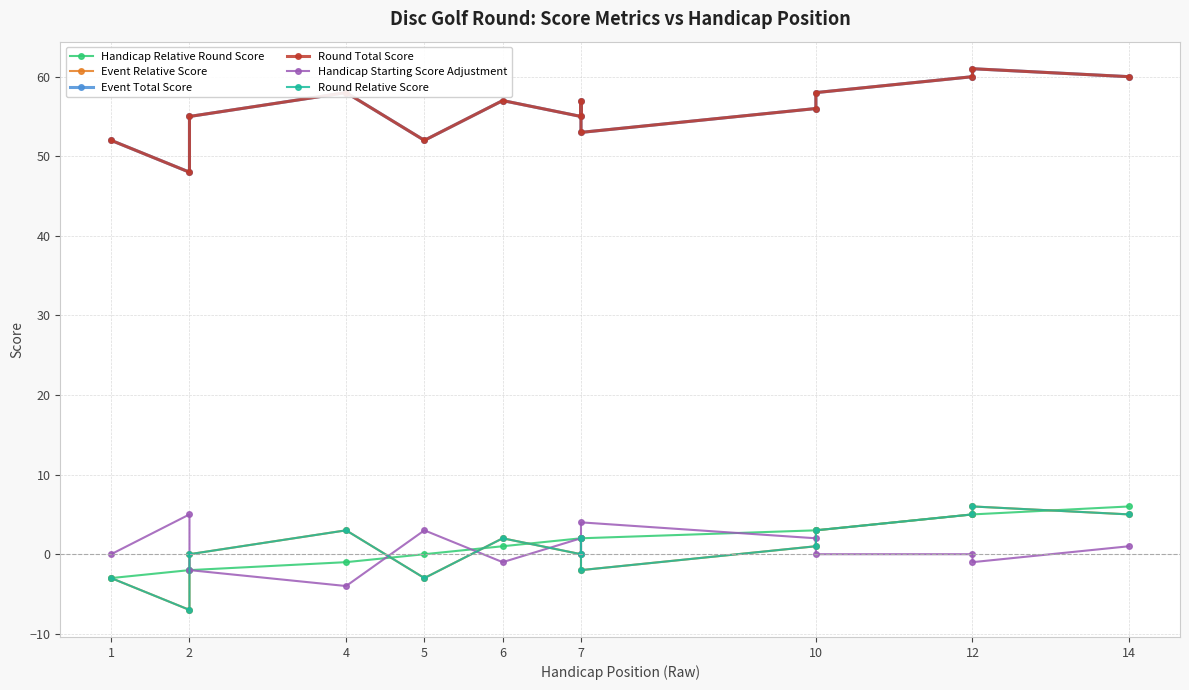

After their last crossing, which series has the higher values: Handicap Relative Round Score or Round Relative Score?

Handicap Relative Round Score